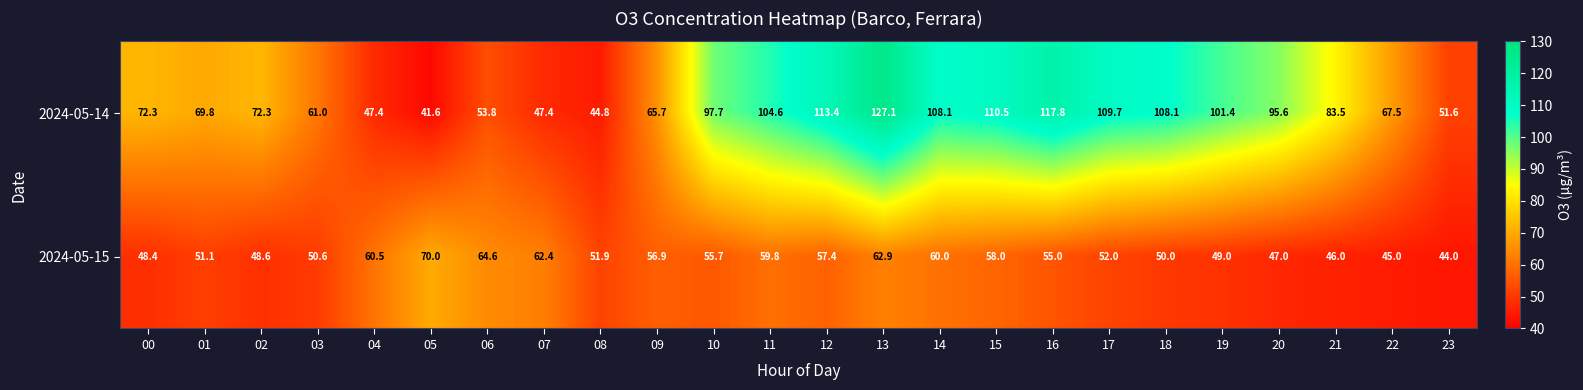

What is the maximum value shown in the chart?

127.1